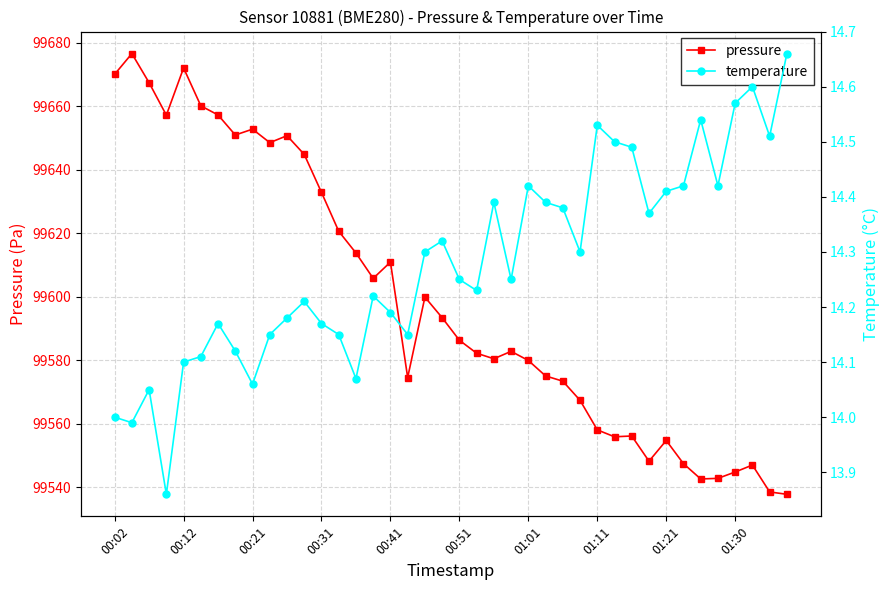

In temperature, how many points are lower than both neighbors (excluding endpoints)?

11